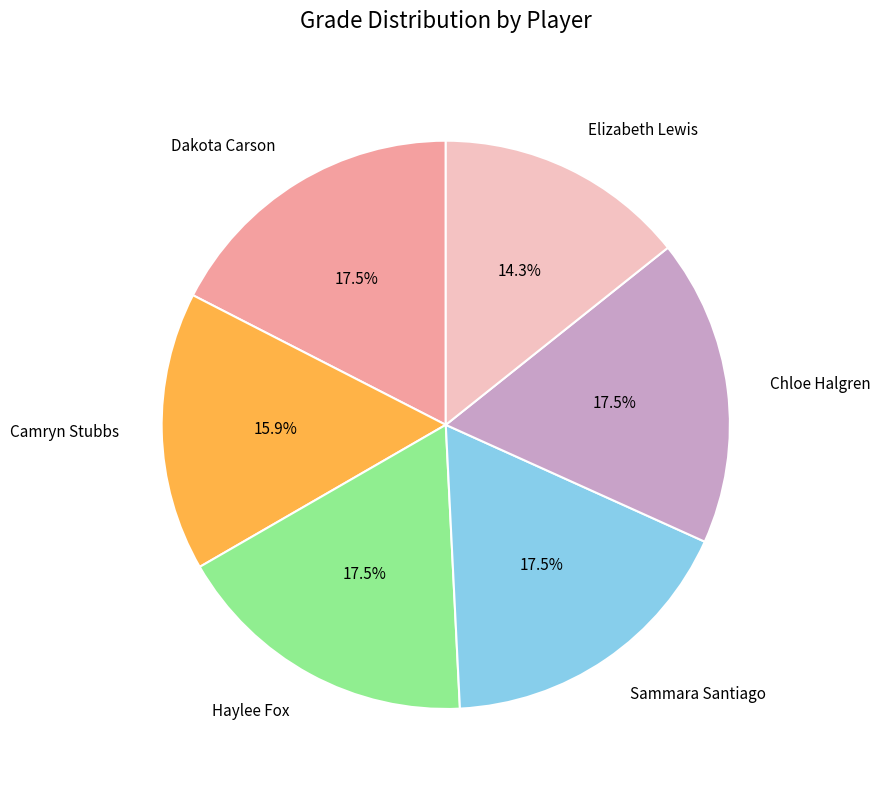

Which slice is the smallest?

Elizabeth Lewis